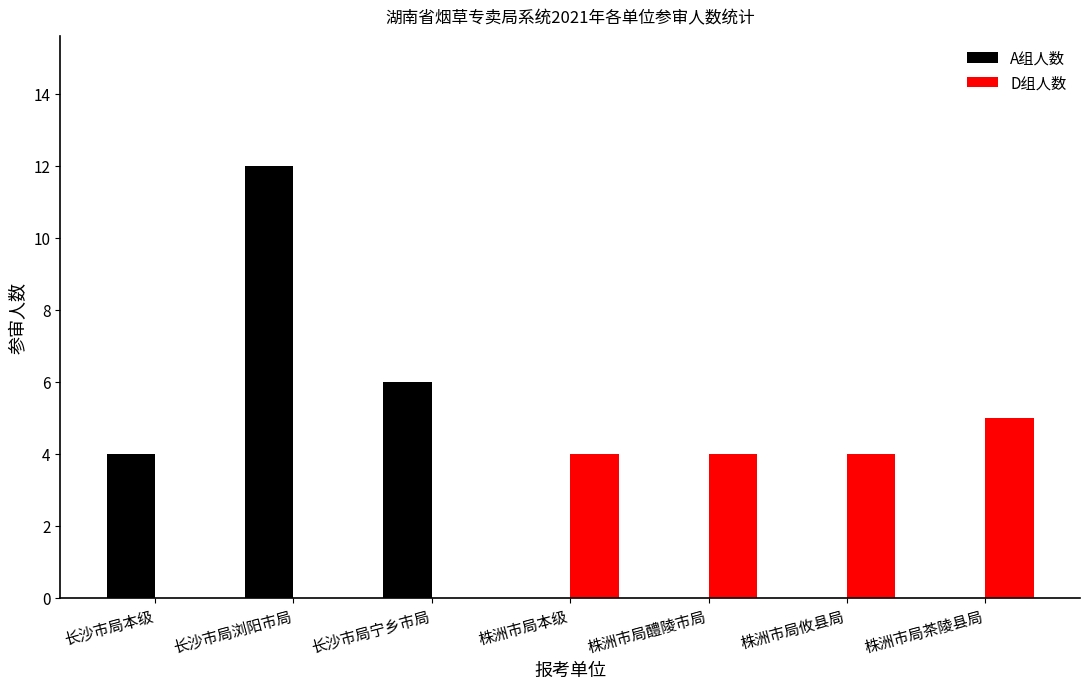

The value of D组人数 at 株洲市局本级 is 1. True or false?

False